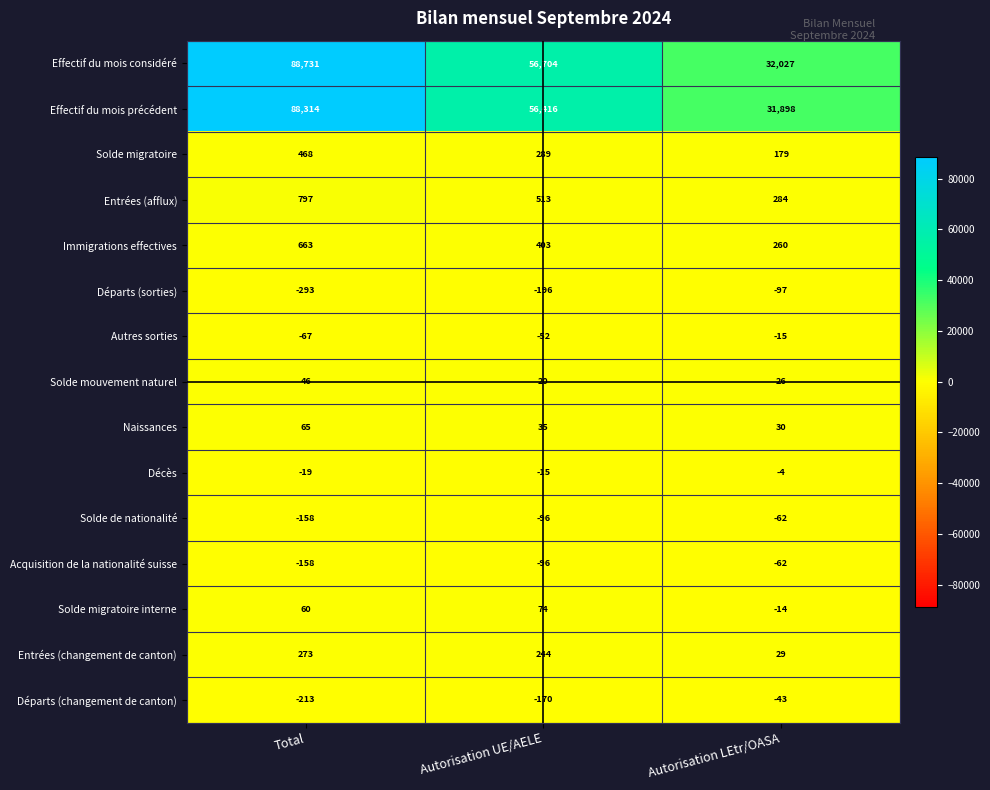

Rank the categories by Solde de nationalité value from lowest to highest.

Total, Autorisation UE/AELE, Autorisation LEtr/OASA